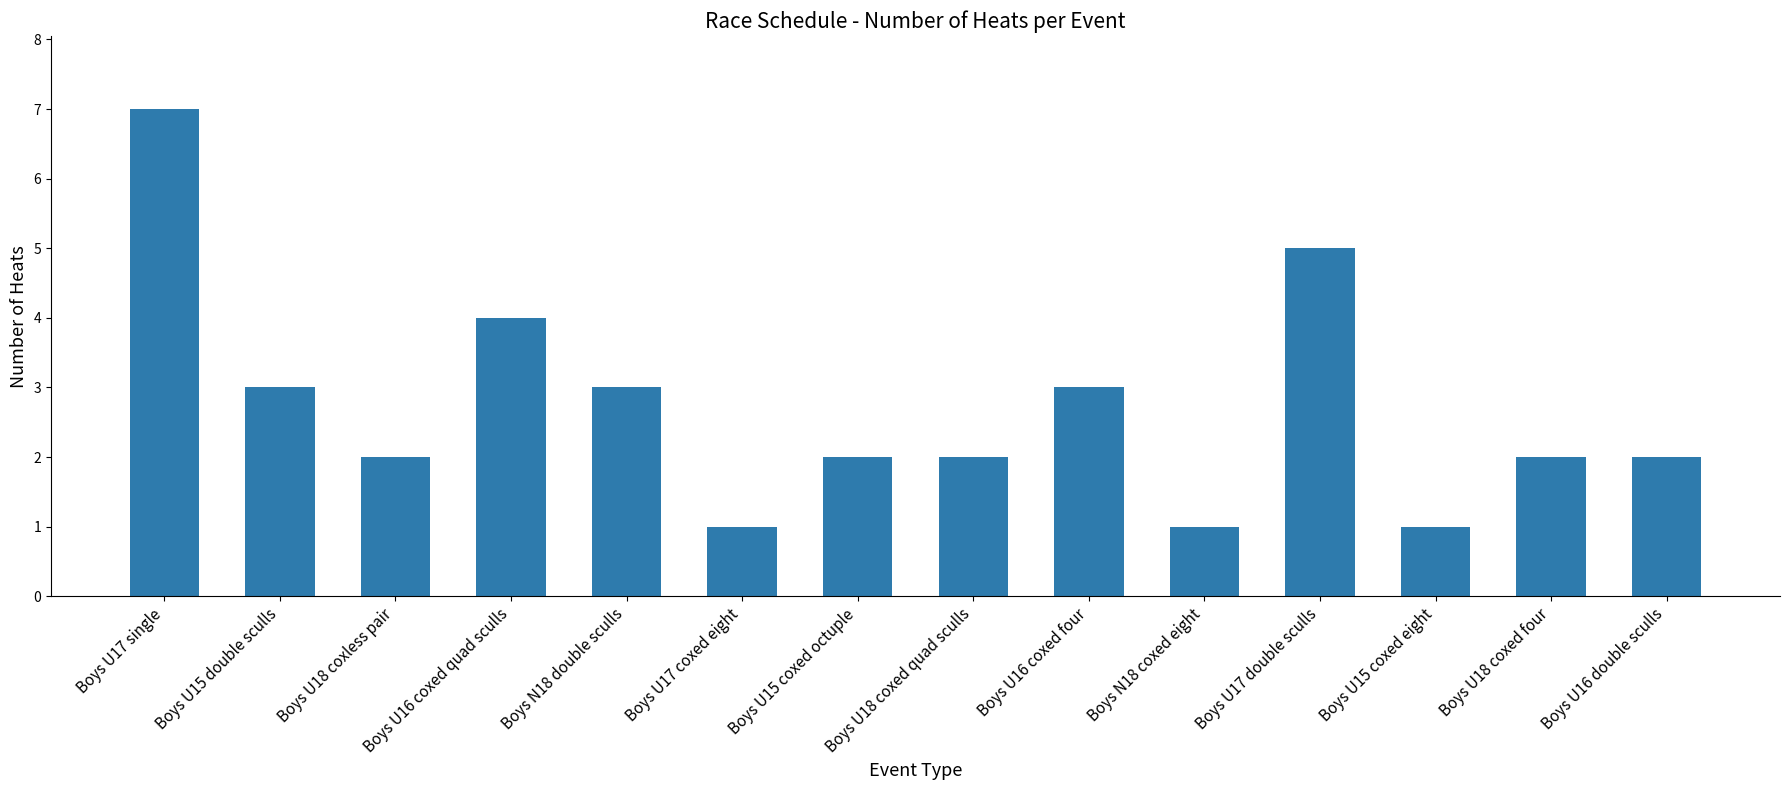

Between Boys U16 coxed quad sculls and Boys U15 double sculls, which is larger?

Boys U16 coxed quad sculls